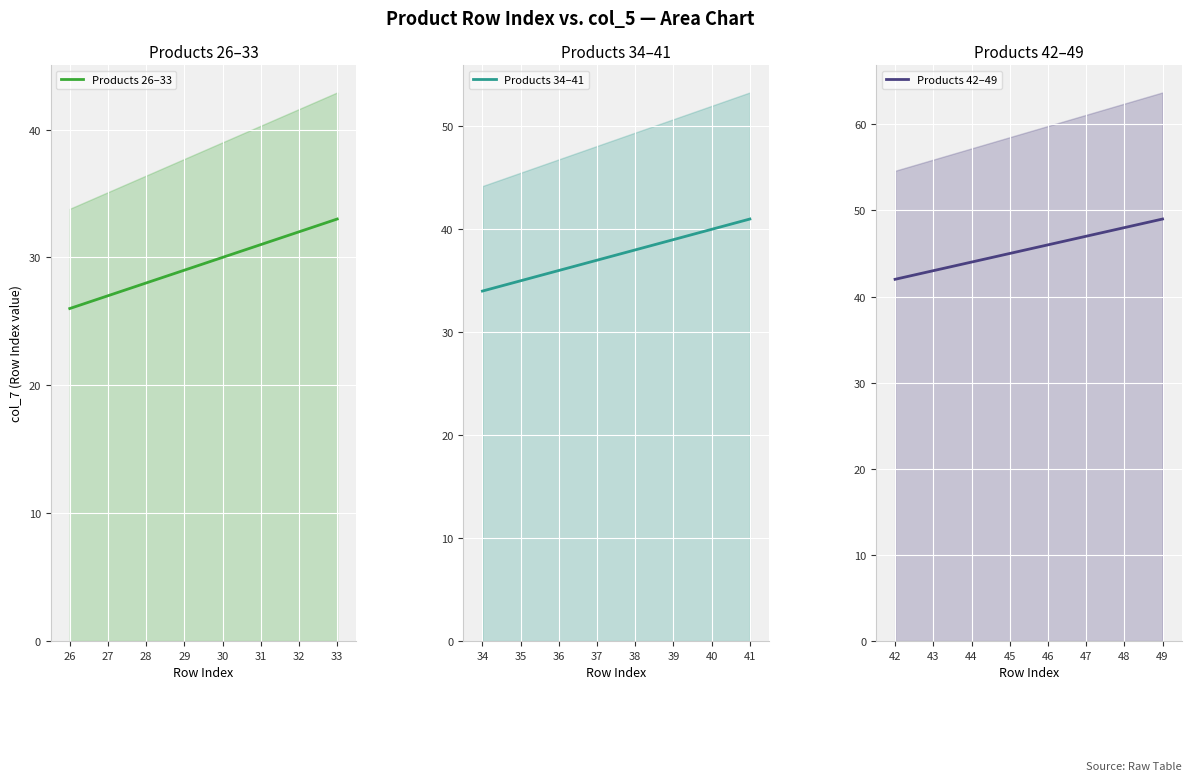

The Products 26–33 series shows 41 at 26. True or false?

False